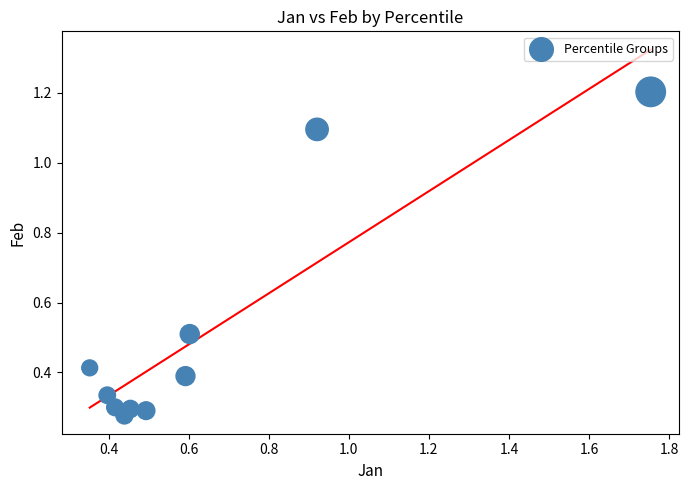

What is the range of Y values (max minus min)?

0.9